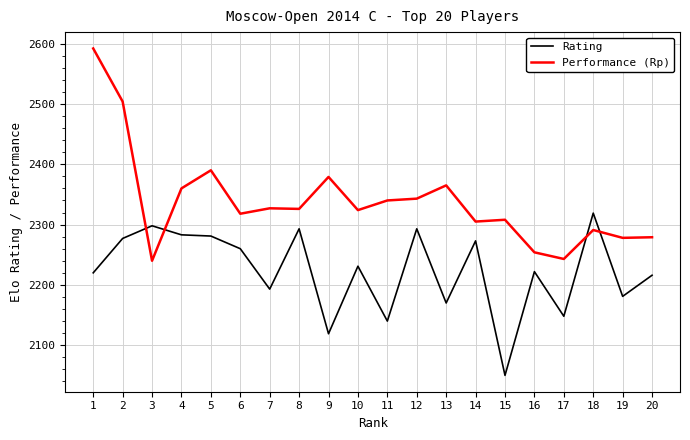

What is the difference between the Rating values at 16 and 12?

71